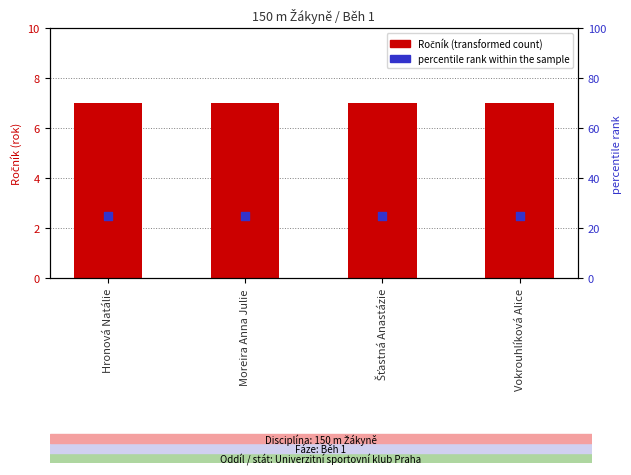

What is the total value across all series at Šťastná Anastázie?

32